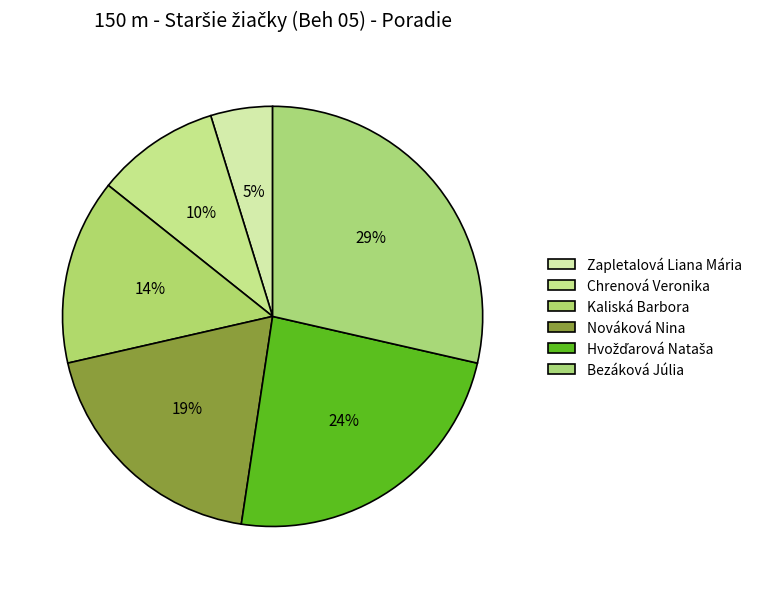

Which category has the smallest portion of the pie?

Zapletalová Liana Mária